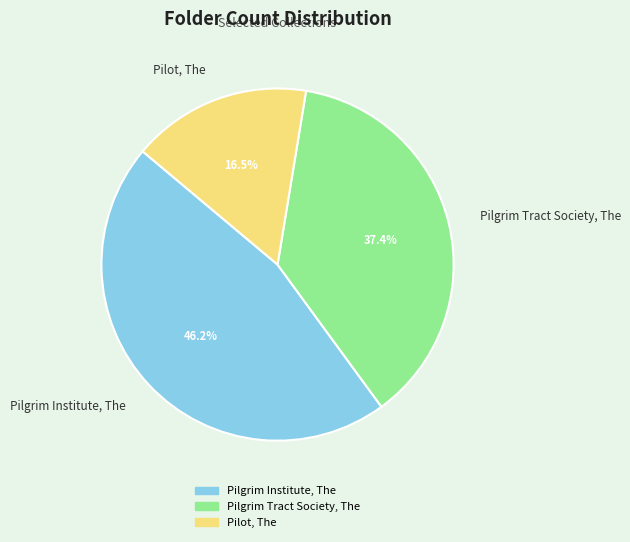

To the nearest percent, what portion does Pilgrim Tract Society, The represent?

37%